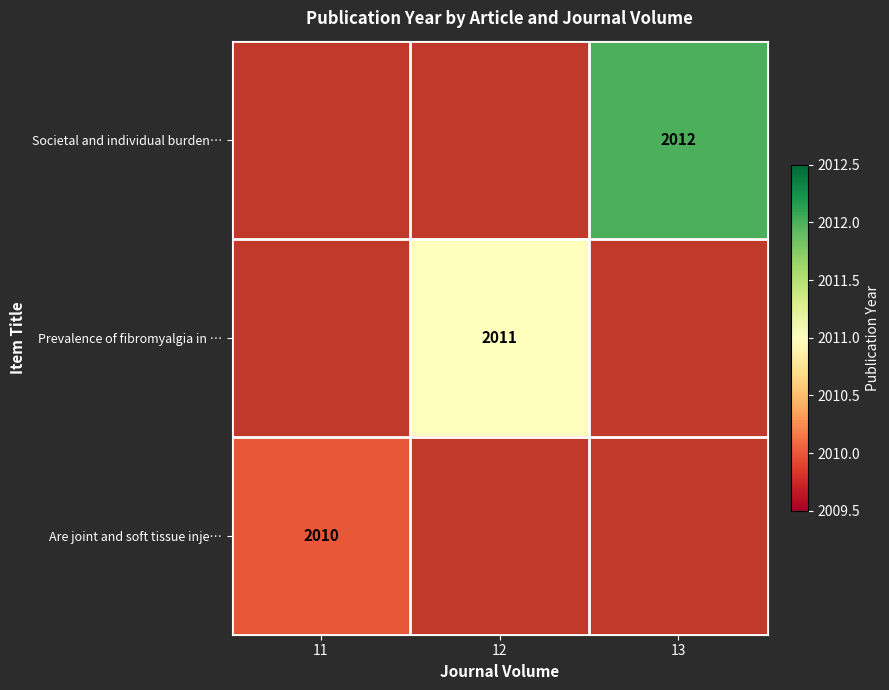

Is it true that Societal and individual burden… equals 993 at 13?

False